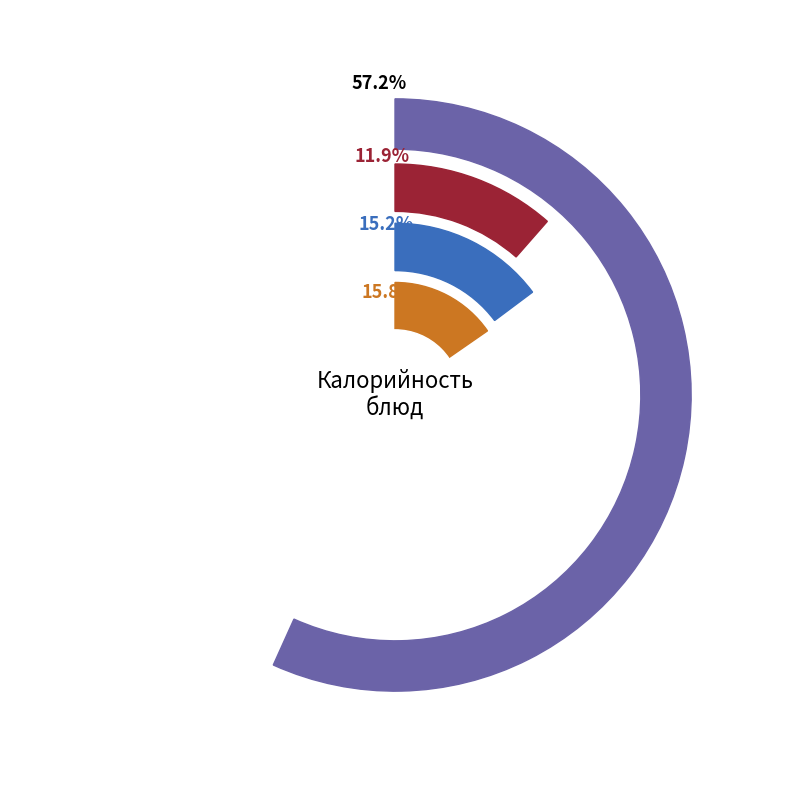

What is the change in value from Хлеб пшеничный to Напиток клюквенный?

-65.4